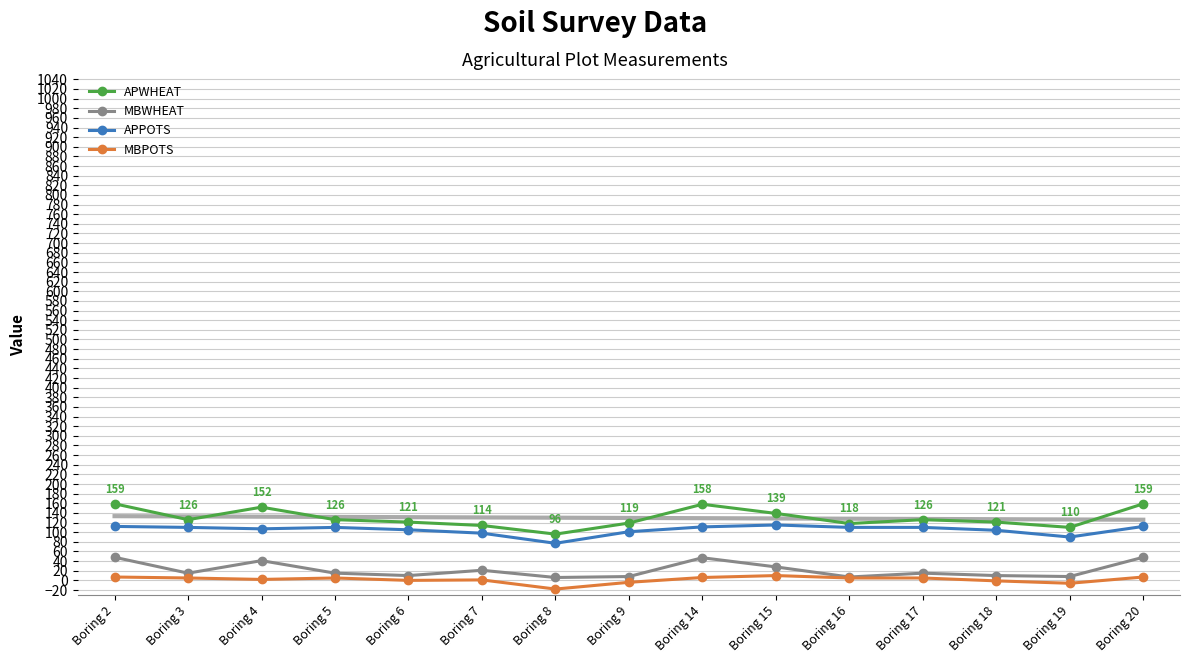

What is the sum of all APPOTS values?

1572